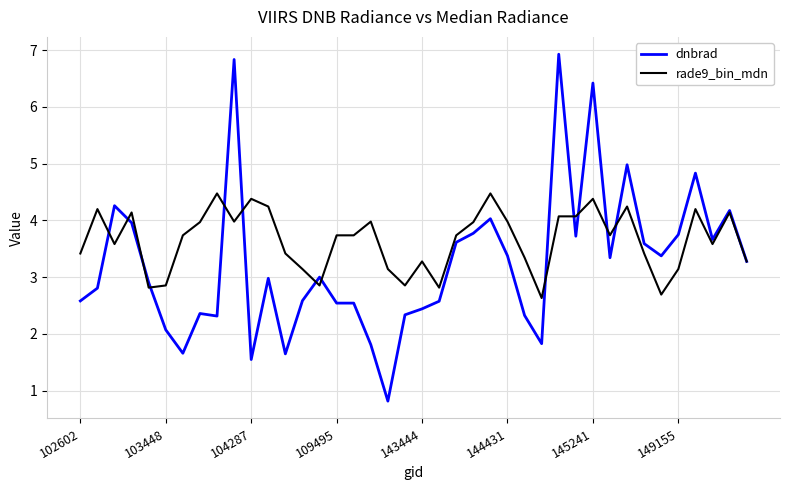

Which series has the largest total across all categories?

rade9_bin_mdn